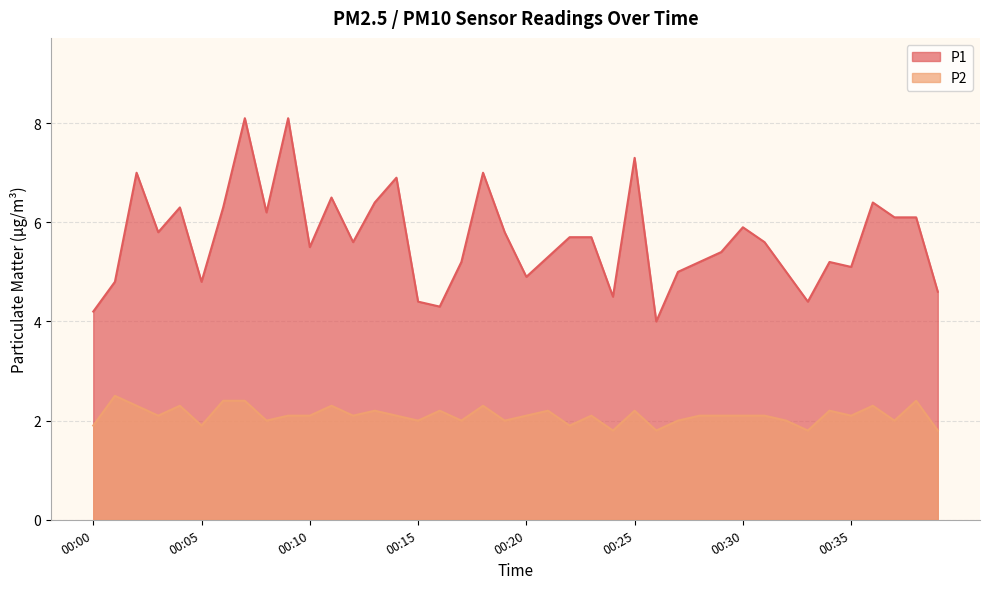

Reading right to left, transcribe all the data shown in this chart.

P1: 00:39=4.6	00:38=6.1	00:37=6.1	00:36=6.4	00:35=5.1	00:34=5.2	00:33=4.4	00:32=5.0	00:31=5.6	00:30=5.9	00:29=5.4	00:28=5.2	00:27=5.0	00:26=4.0	00:25=7.3	00:24=4.5	00:23=5.7	00:22=5.7	00:21=5.3	00:20=4.9	00:19=5.8	00:18=7.0	00:17=5.2	00:16=4.3	00:15=4.4	00:14=6.9	00:13=6.4	00:12=5.6	00:11=6.5	00:10=5.5	00:09=8.1	00:08=6.2	00:07=8.1	00:06=6.3	00:05=4.8	00:04=6.3	00:03=5.8	00:02=7.0	00:01=4.8	00:00=4.2
P2: 00:39=1.8	00:38=2.4	00:37=2.0	00:36=2.3	00:35=2.1	00:34=2.2	00:33=1.8	00:32=2.0	00:31=2.1	00:30=2.1	00:29=2.1	00:28=2.1	00:27=2.0	00:26=1.8	00:25=2.2	00:24=1.8	00:23=2.1	00:22=1.9	00:21=2.2	00:20=2.1	00:19=2.0	00:18=2.3	00:17=2.0	00:16=2.2	00:15=2.0	00:14=2.1	00:13=2.2	00:12=2.1	00:11=2.3	00:10=2.1	00:09=2.1	00:08=2.0	00:07=2.4	00:06=2.4	00:05=1.9	00:04=2.3	00:03=2.1	00:02=2.3	00:01=2.5	00:00=1.9